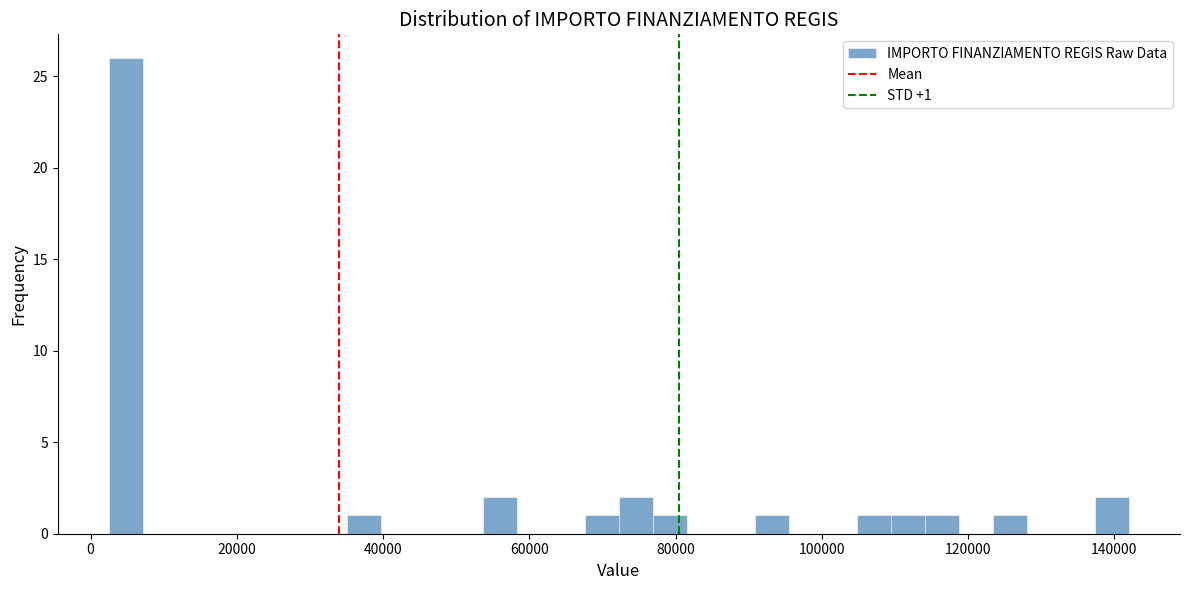

Read against the x-axis, roughly where is the centre of the tallest bar?

4000